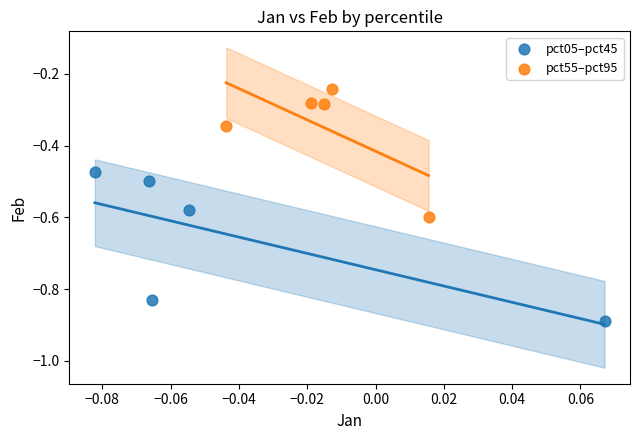

Which series reaches the minimum Y coordinate?

pct05–pct45